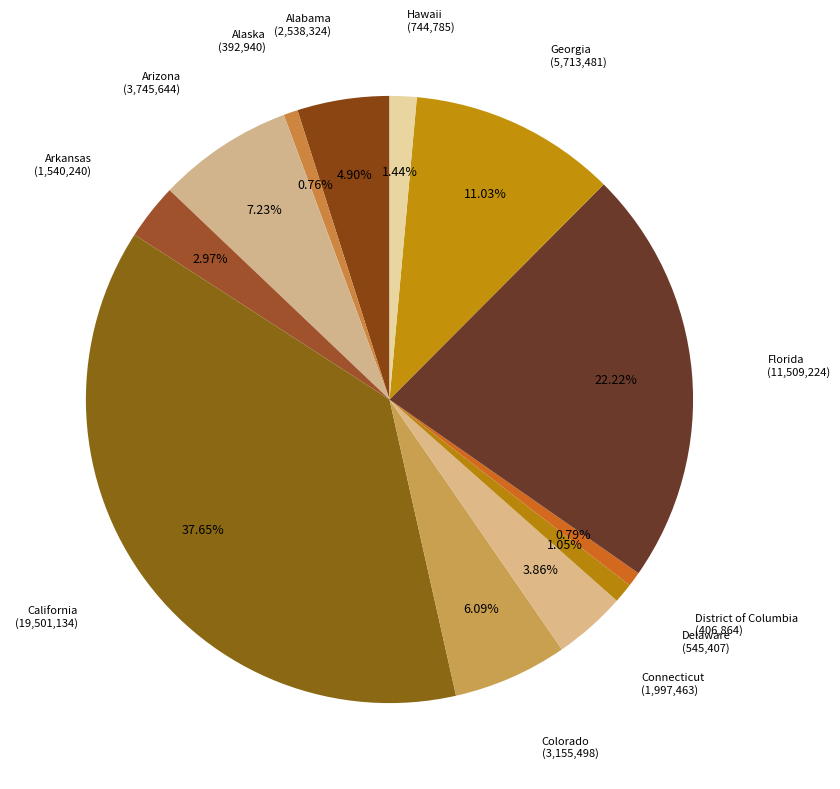

Which slice is the smallest?

Alaska